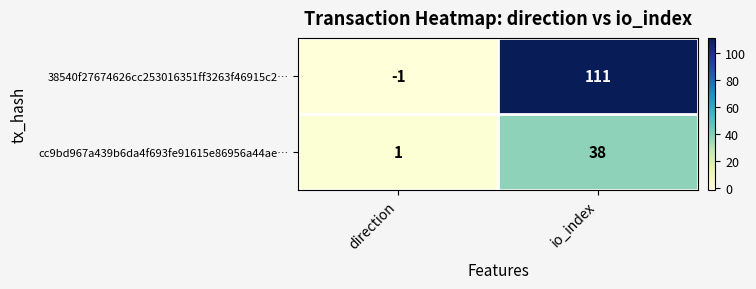

How many data points does each series have?

2